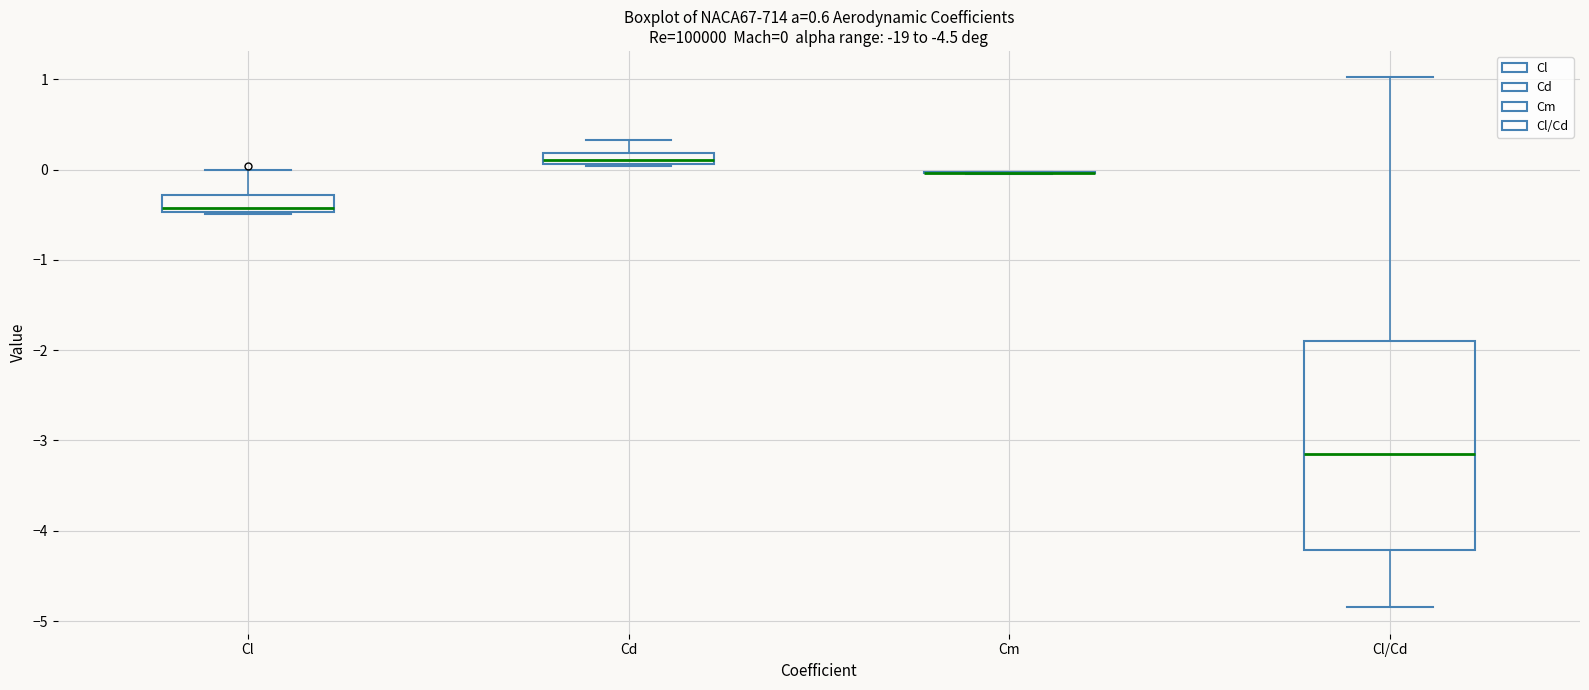

Which box is the tallest, from its lower edge to its upper edge?

Cl/Cd